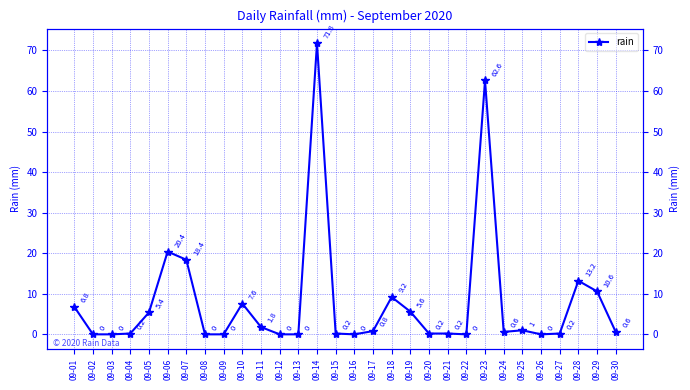

List the labels in order of value, smallest first.

09-02, 09-03, 09-08, 09-09, 09-12, 09-13, 09-16, 09-22, 09-26, 09-04, 09-15, 09-20, 09-21, 09-27, 09-24, 09-30, 09-17, 09-25, 09-11, 09-05, 09-19, 09-01, 09-10, 09-18, 09-29, 09-28, 09-07, 09-06, 09-23, 09-14